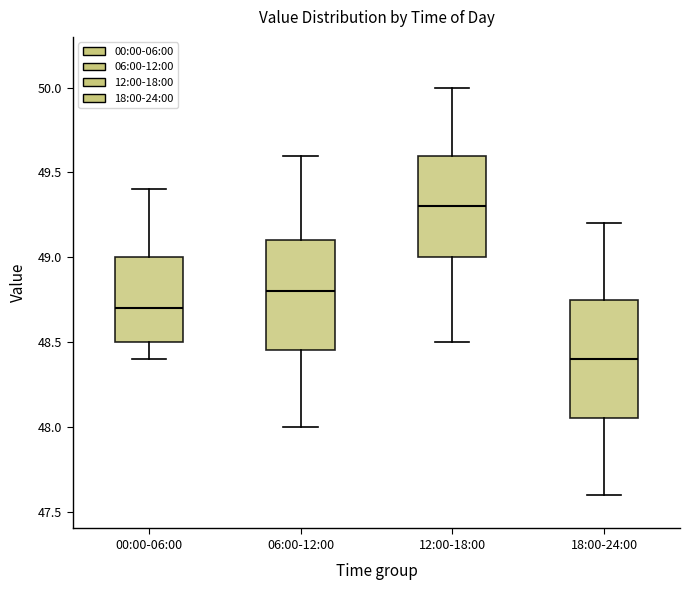

Comparing the boxes themselves (not the whiskers), which one is the tallest?

18:00-24:00